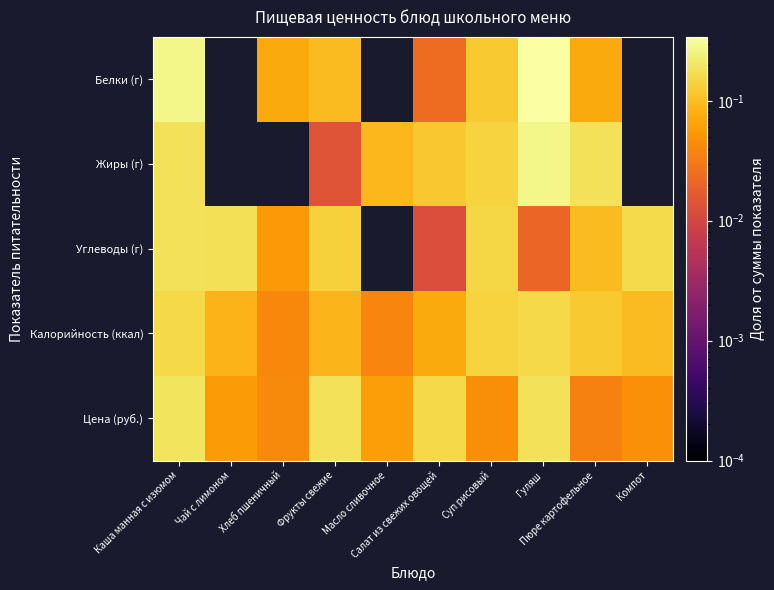

Which has a higher value, Каша манная с изюмом or Масло сливочное?

Каша манная с изюмом